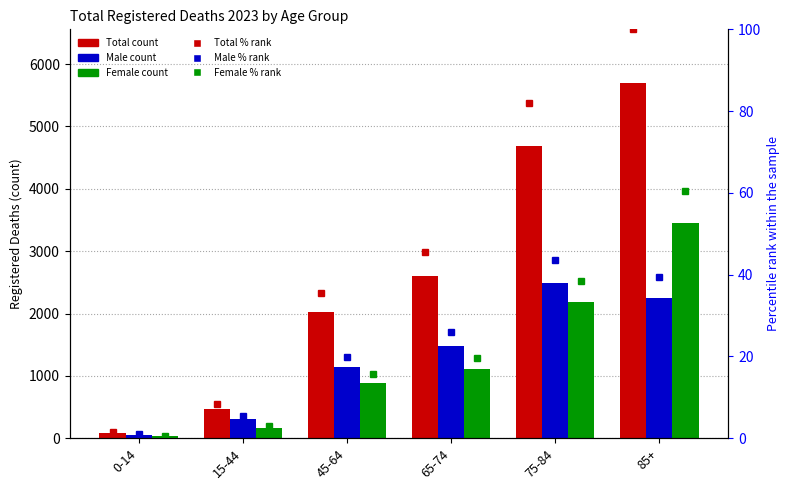

List the series in order of their peak value, highest first.

Total, Female, Male, Total %rank, Female %rank, Male %rank